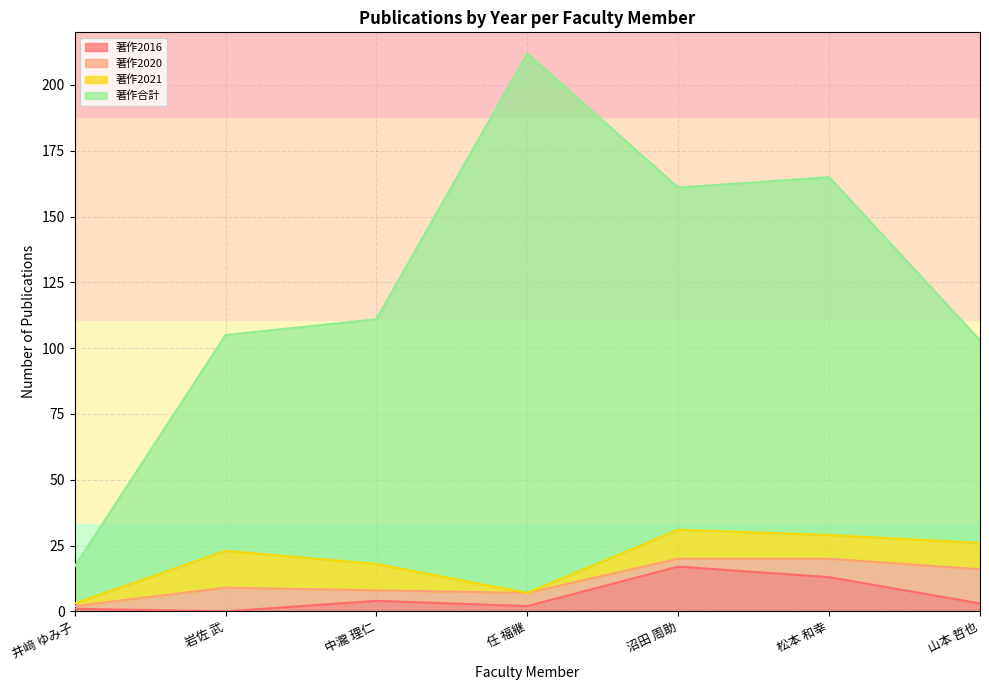

Which series changed the most between 井﨑 ゆみ子 and 山本 哲也?

著作合計